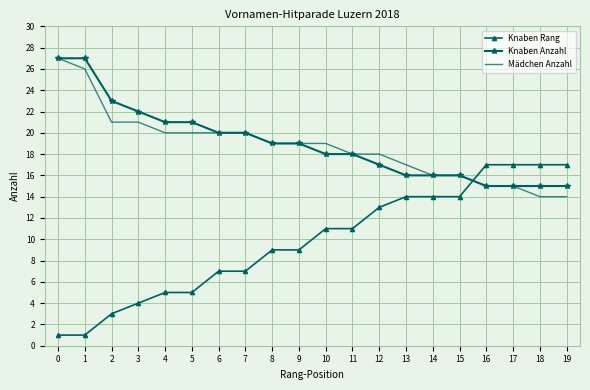

What is the maximum value shown in the chart?

27